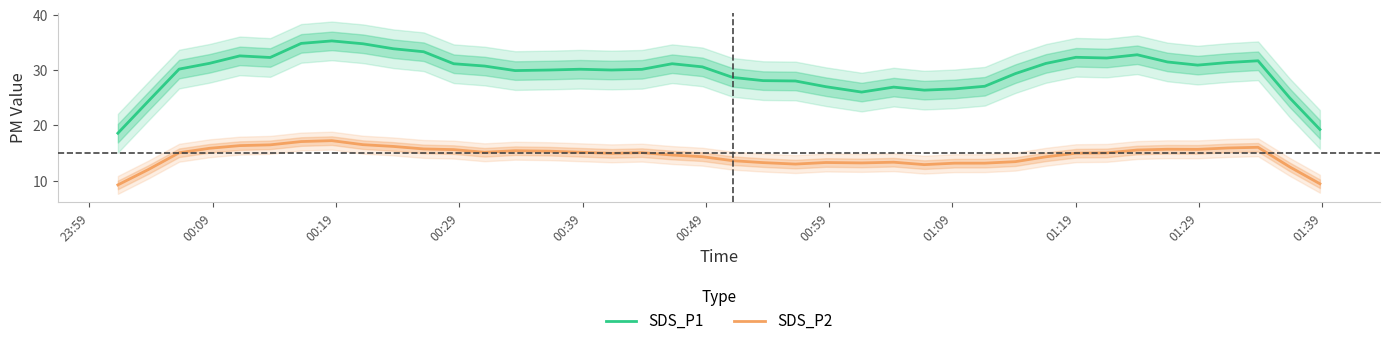

What is the highest value of the SDS_P2 series?

17.3